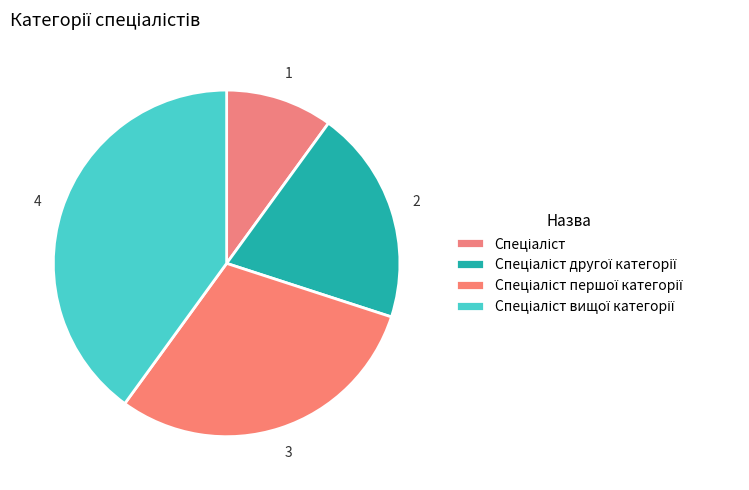

How many slices are in this pie chart?

4